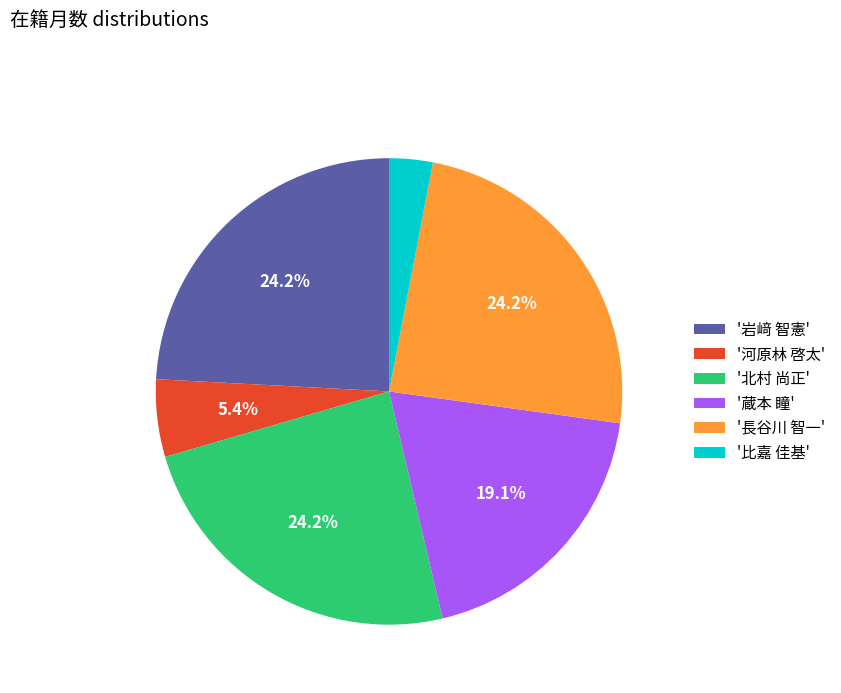

Count the number of slices in the pie.

6